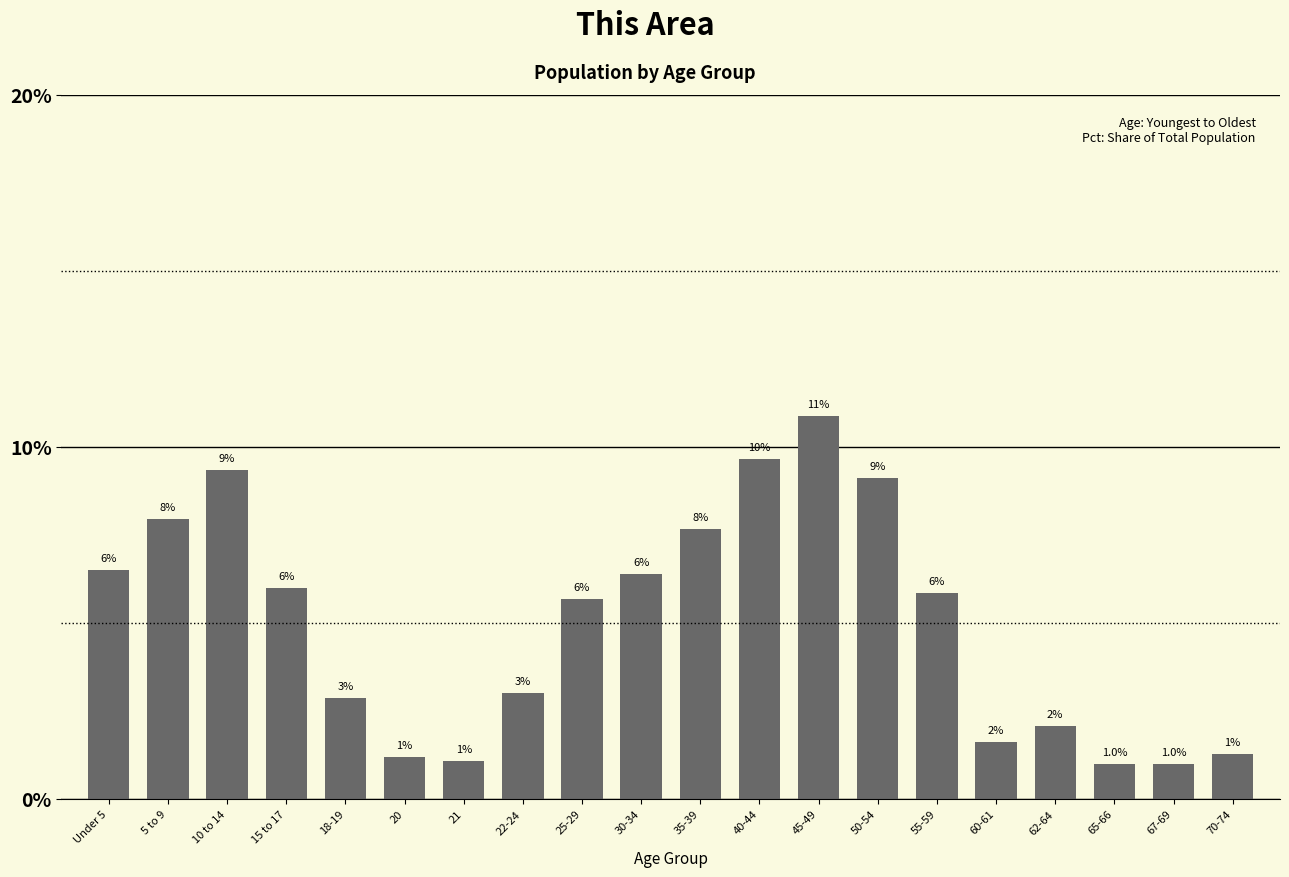

Which label corresponds to the largest value in the chart?

45-49